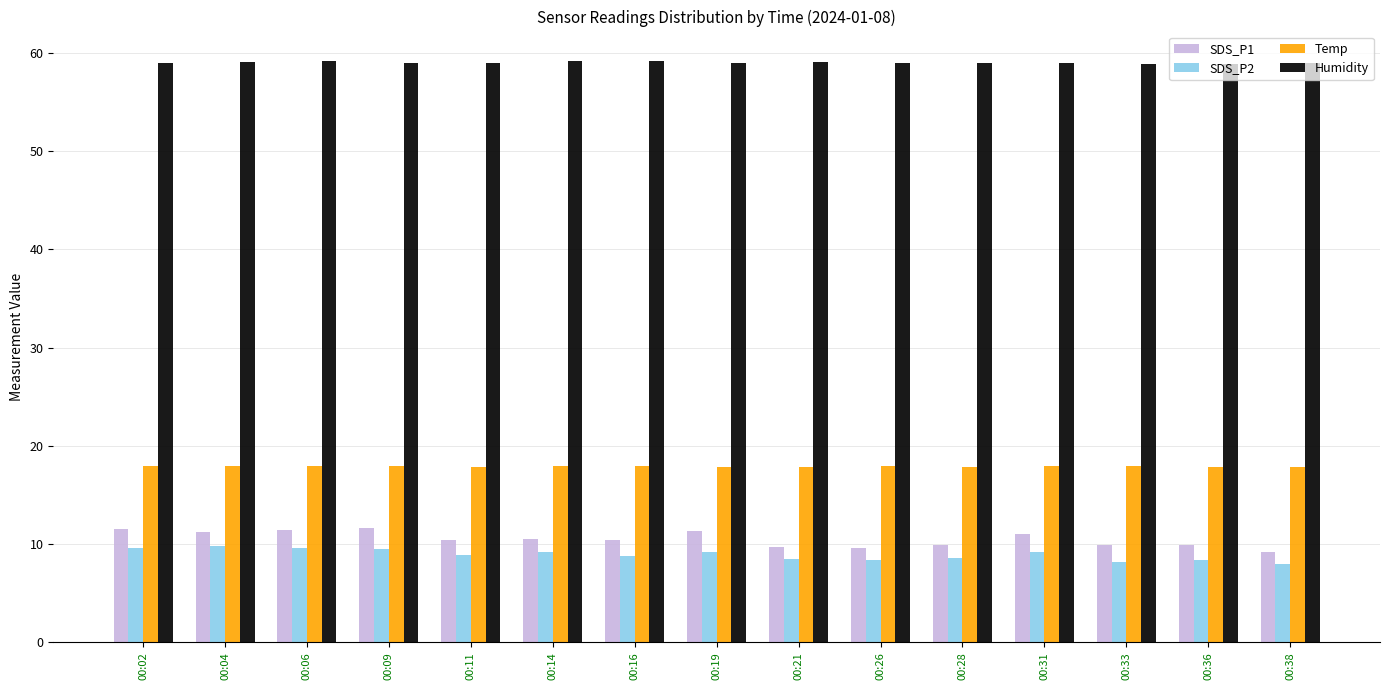

What is the minimum value for Temp?

17.8